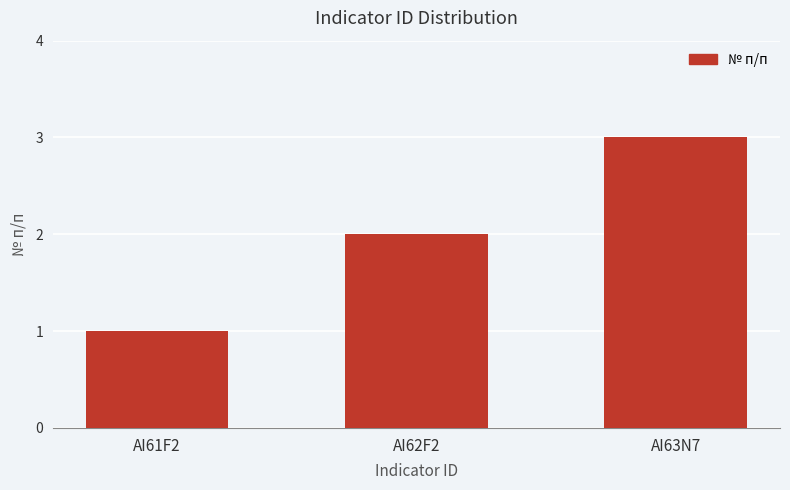

What is the average value?

2